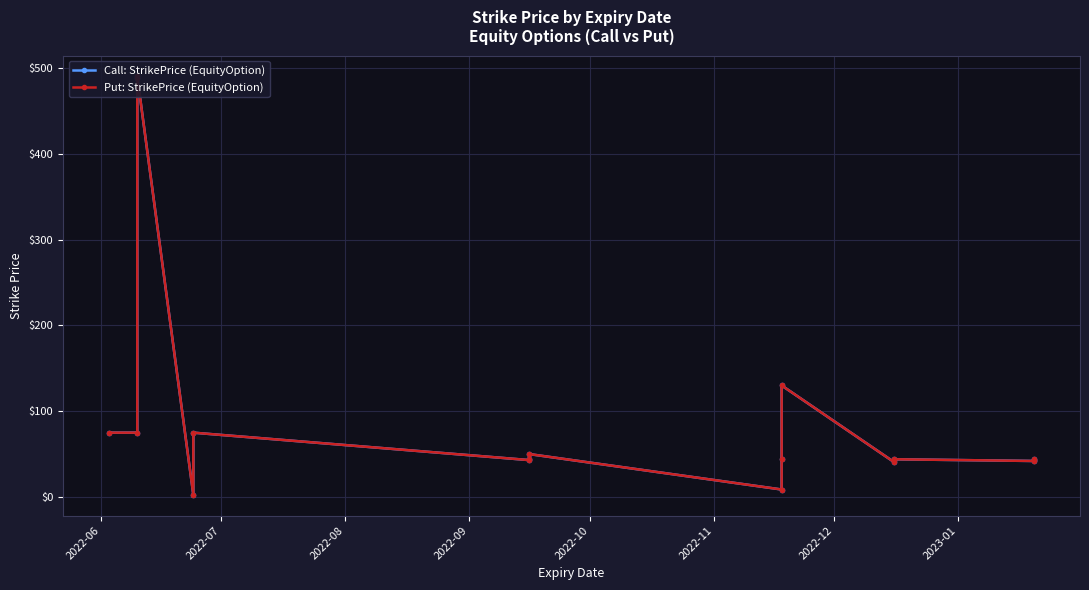

Rank the series by their maximum value, from highest to lowest.

Call: StrikePrice (EquityOption), Put: StrikePrice (EquityOption)